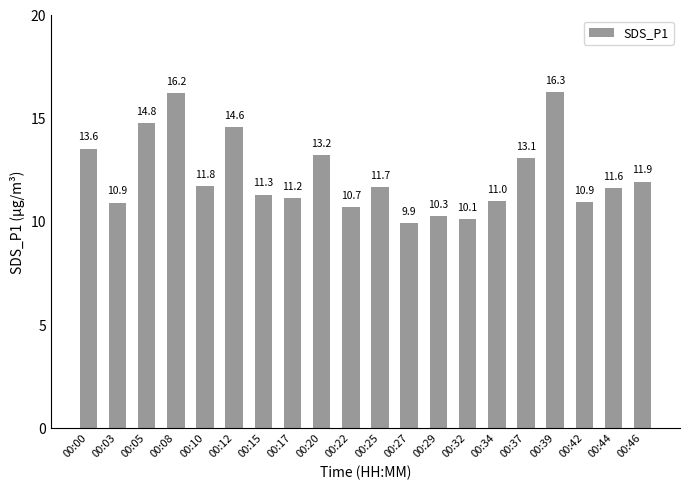

What is the difference between the second highest and second lowest values?

6.1